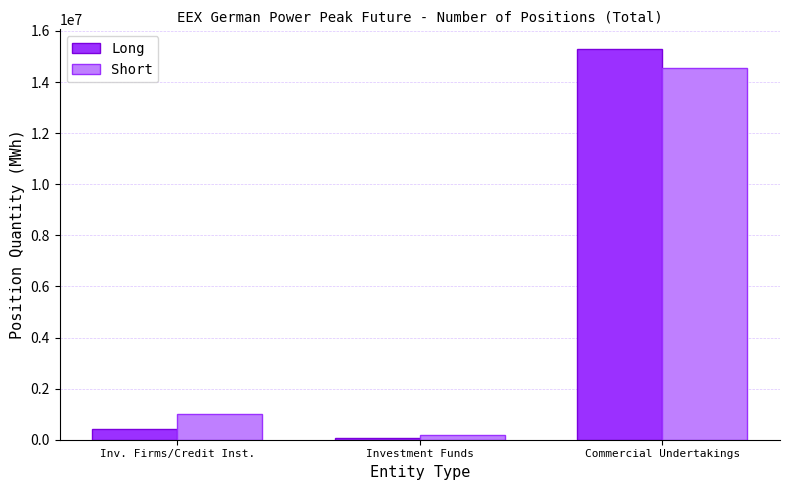

What is the minimum value for Short?

200633